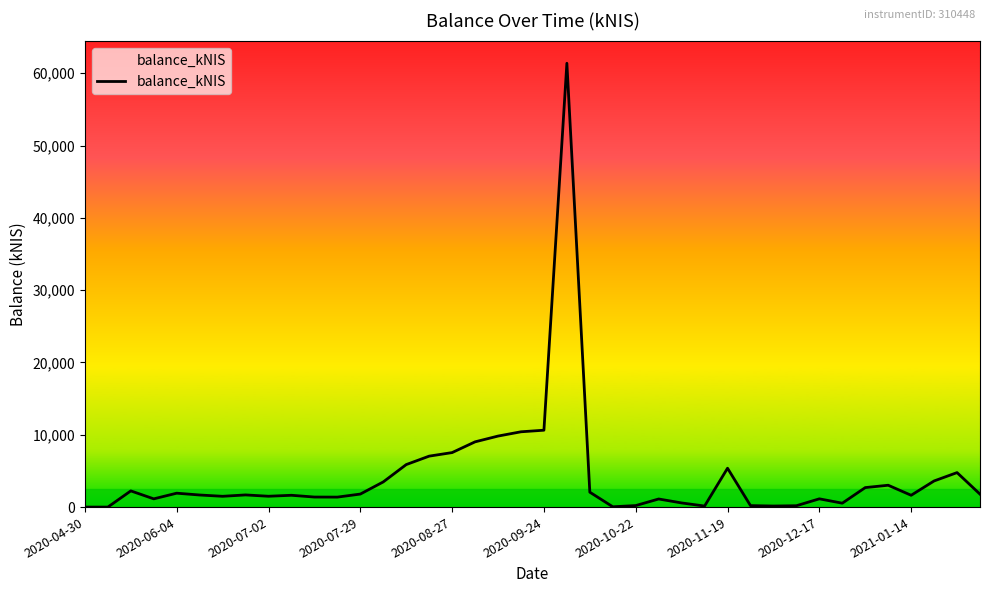

What is the difference between the maximum and minimum values?

61370.0